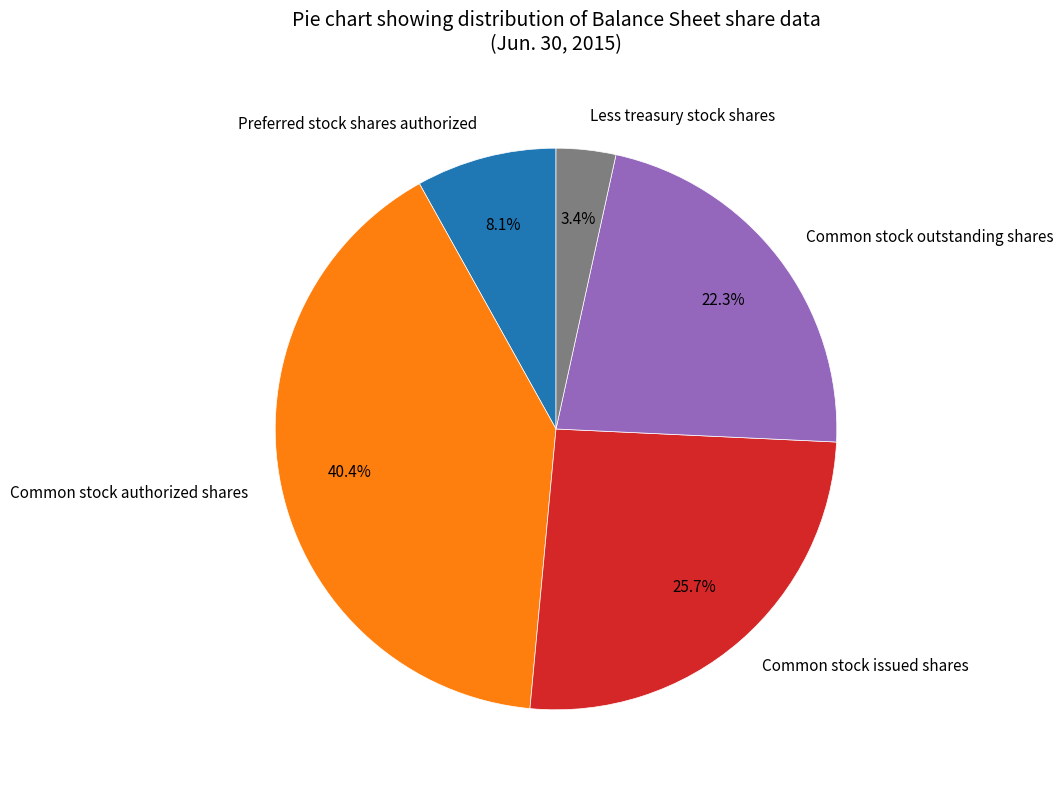

The Less treasury stock shares slice represents 3% of the pie. True or false?

True